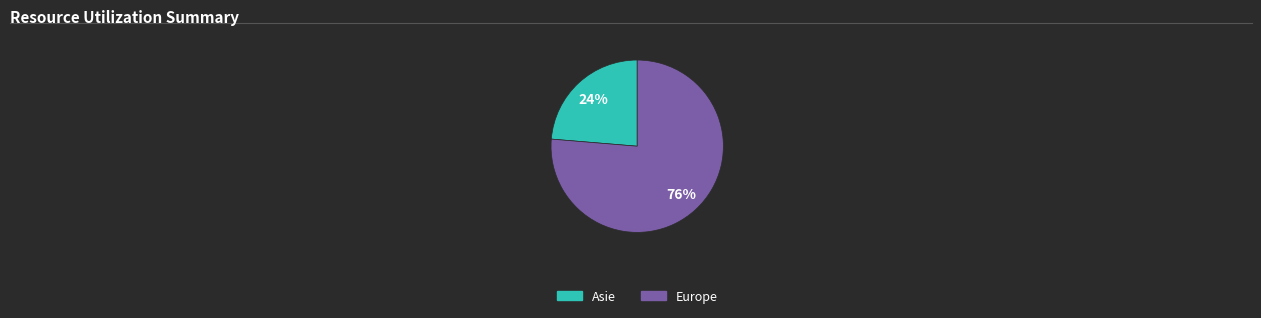

To the nearest percent, what is the combined percentage of Europe and Asie?

100%